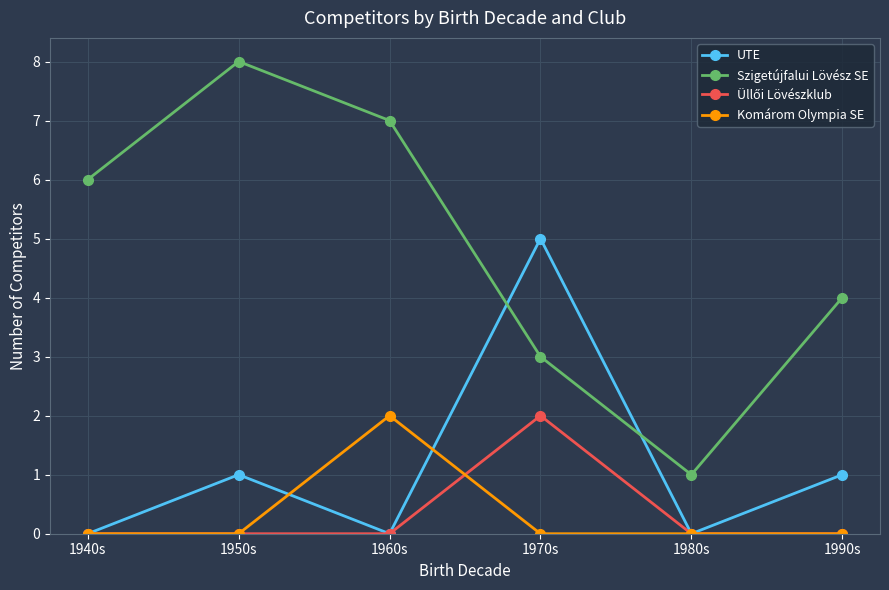

Which series has the largest total across all categories?

Szigetújfalui Lövész SE